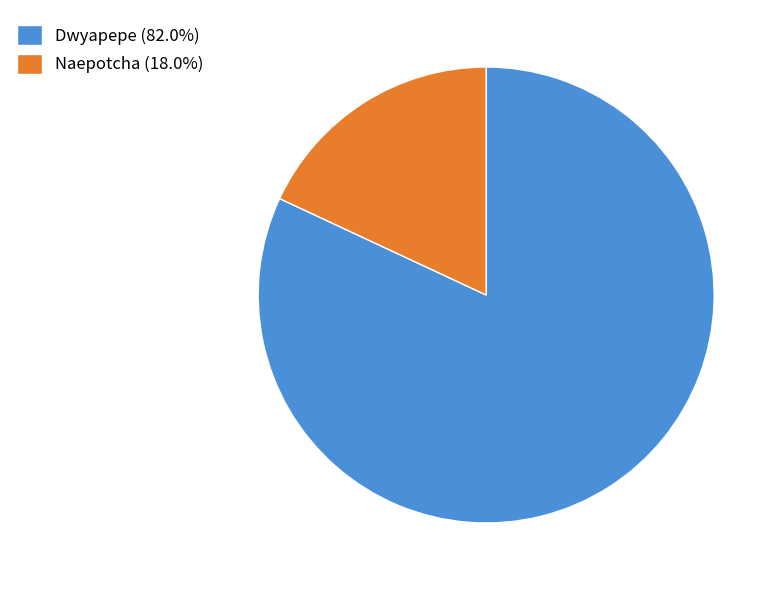

What is the ratio of the value at Naepotcha to the value at Dwyapepe?

0.2